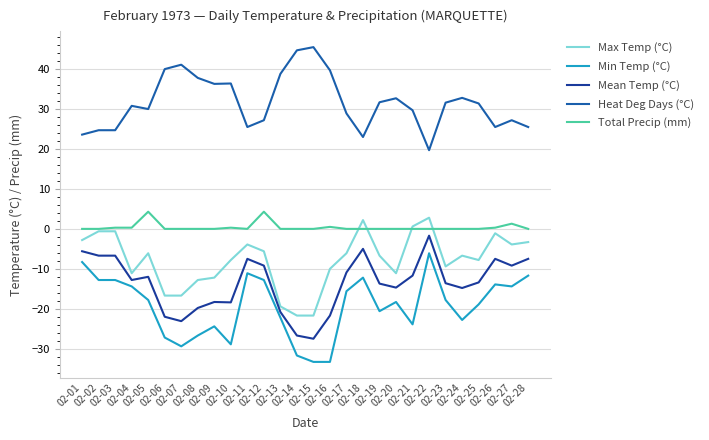

Which series has the largest total across all categories?

Heat Deg Days (°C)